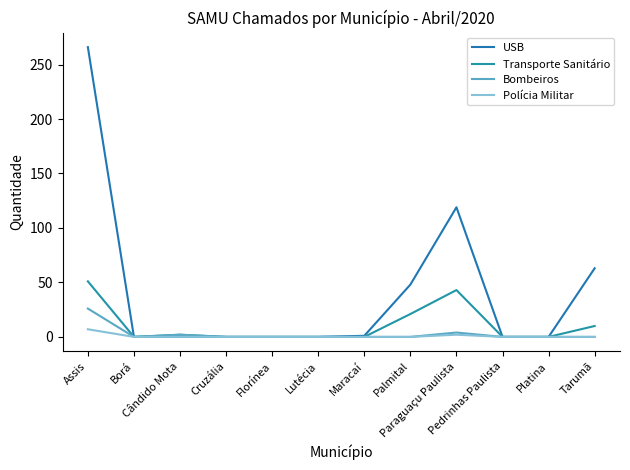

True or false: Bombeiros and USB intersect in this chart.

False